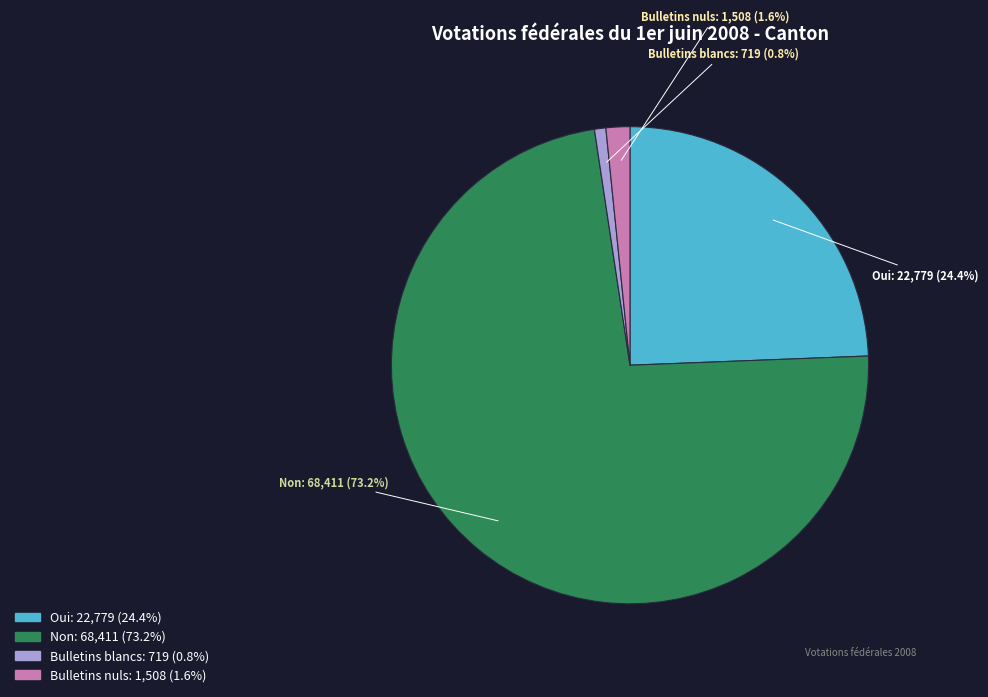

Is there any slice that represents more than half of the pie?

Yes